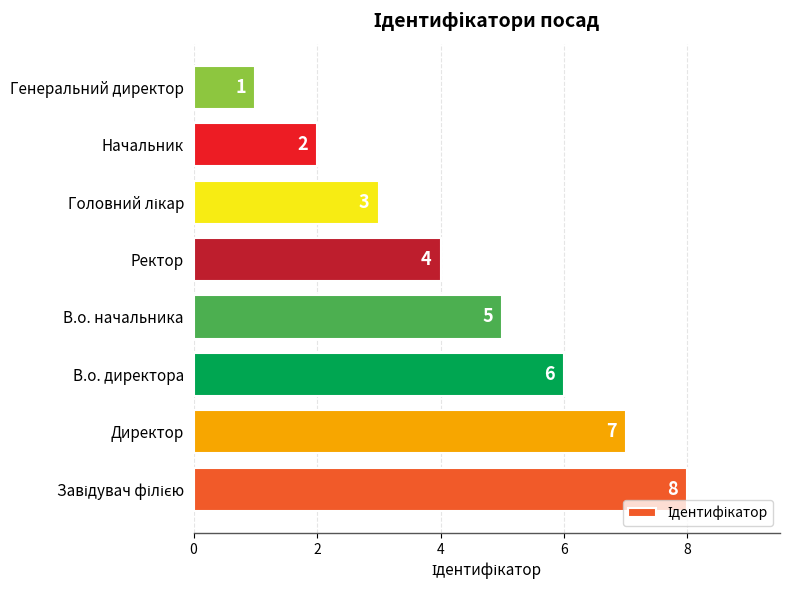

Is it true that the value at Директор is 7?

True